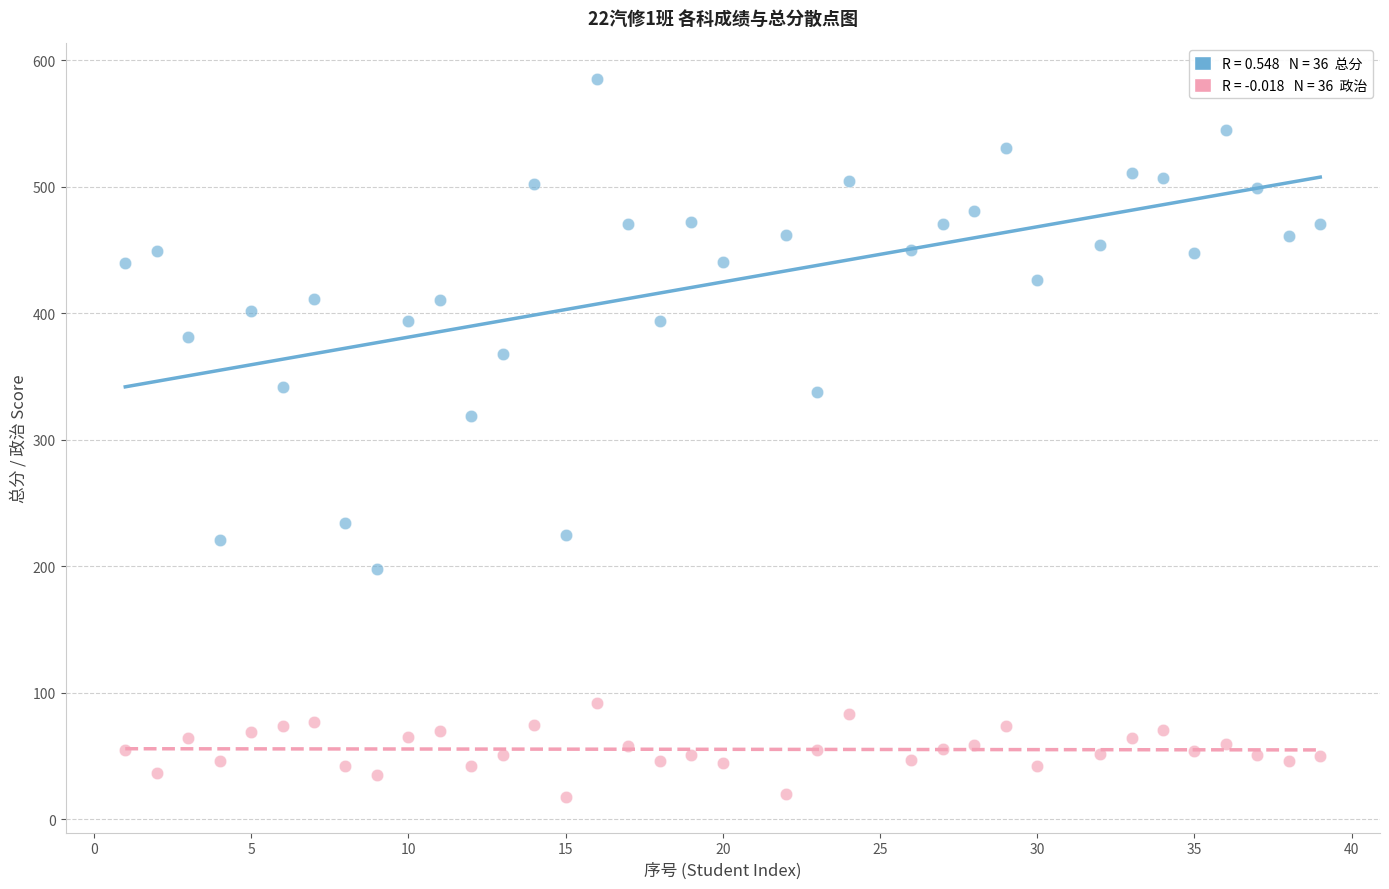

Across all data points, what is the range of Y values (max minus min)?

567.0